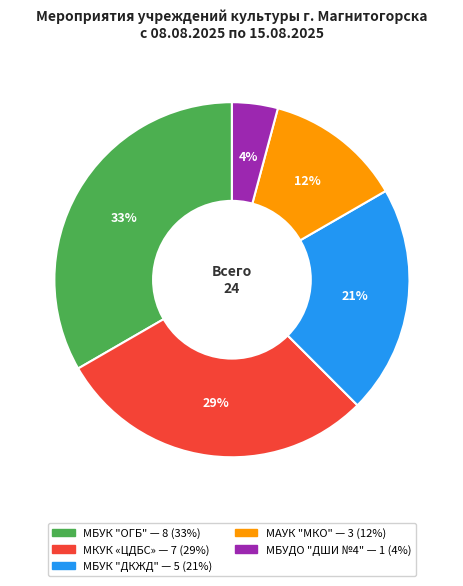

Does any single category account for the majority?

No